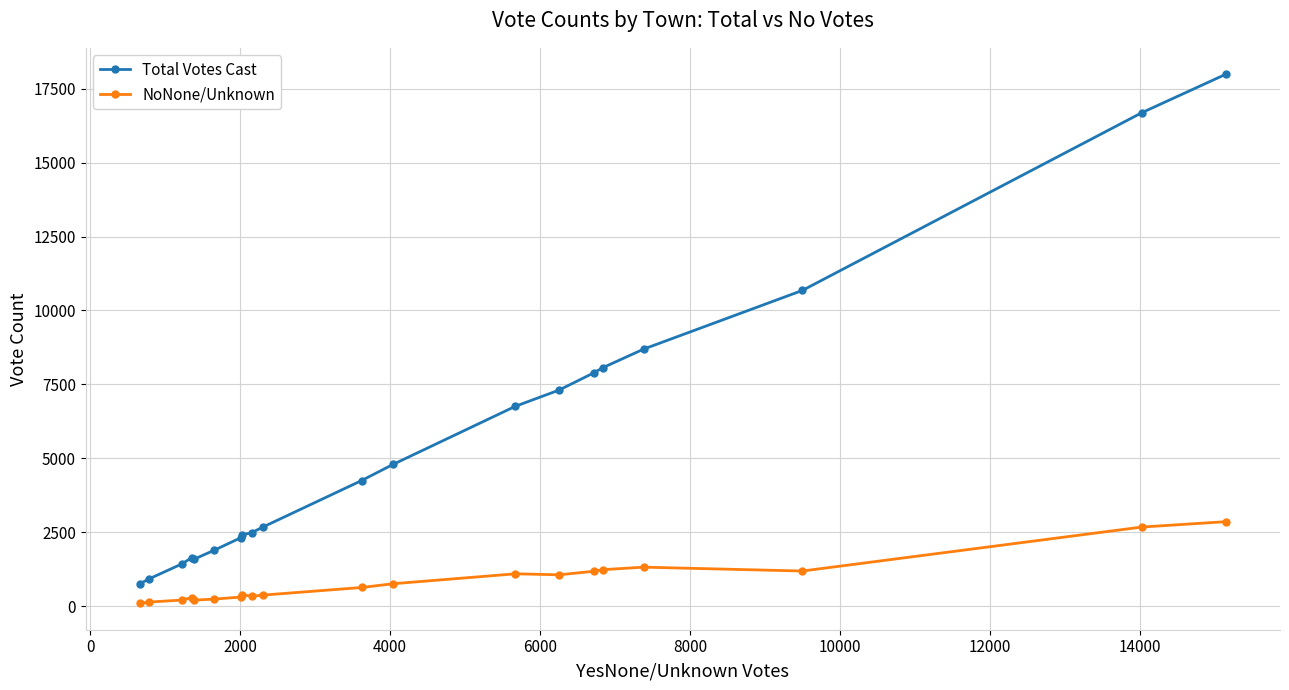

True or false: NoNone/Unknown has more than 1 interior local peaks.

True